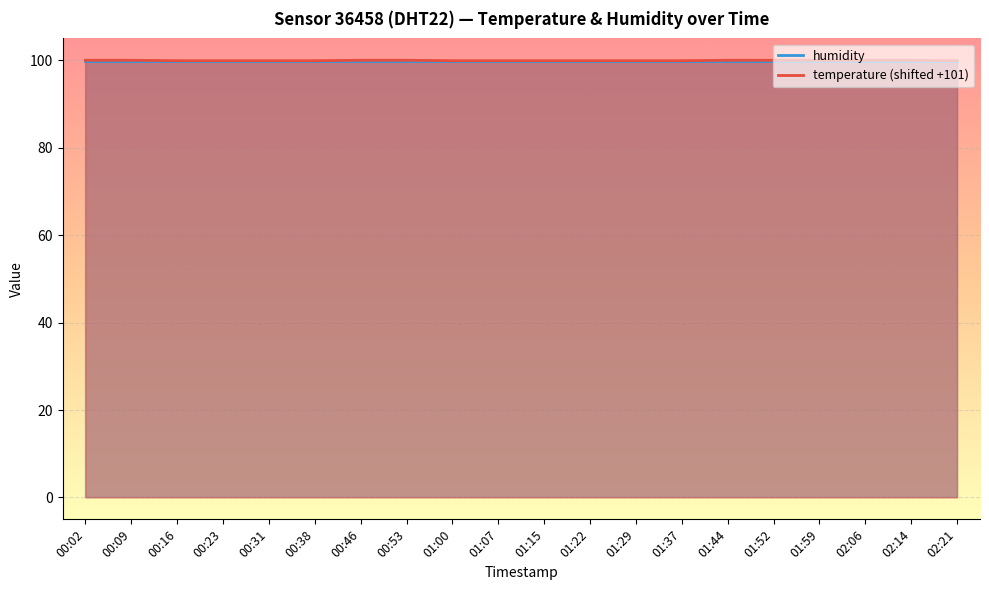

What is the difference between the maximum and minimum values?

0.1